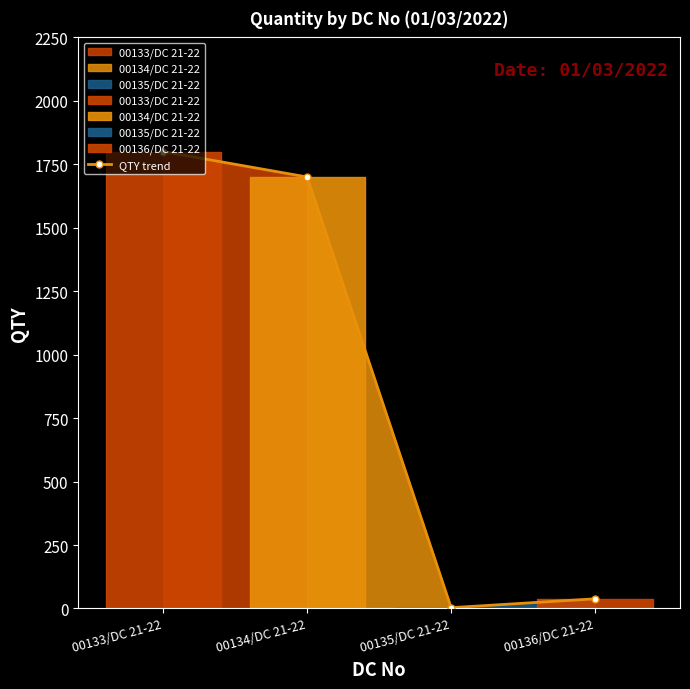

At which label is the value closest to 901?

00134/DC 21-22